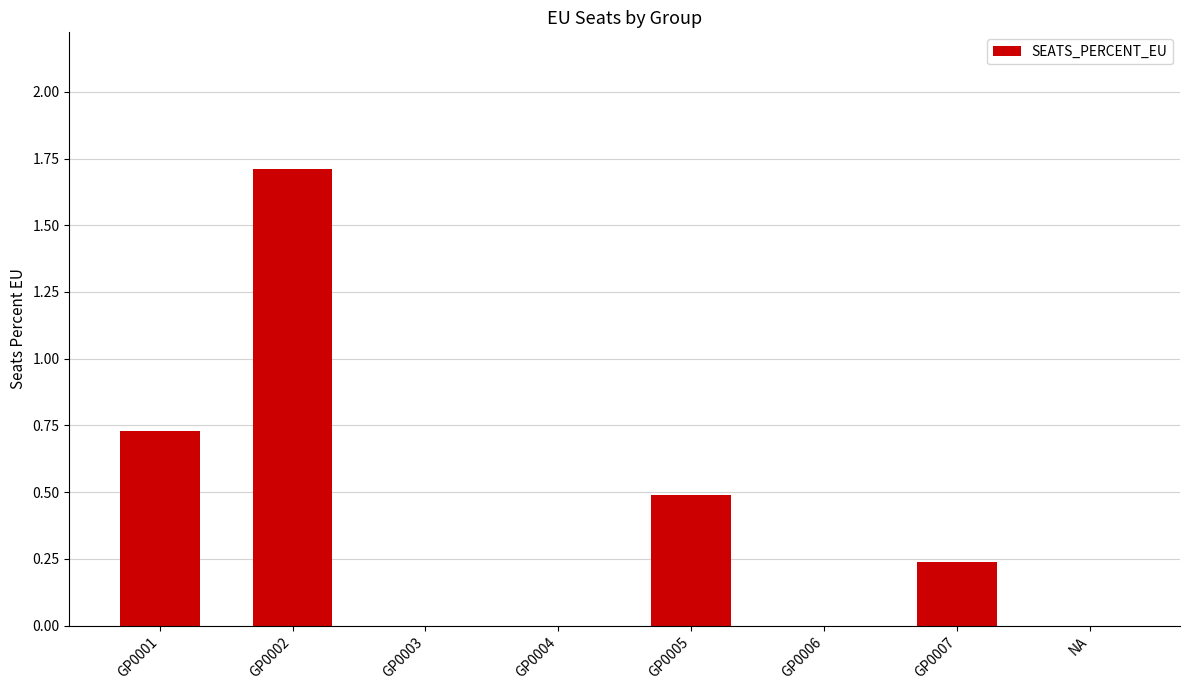

Which has a higher value, GP0003 or GP0007?

GP0007